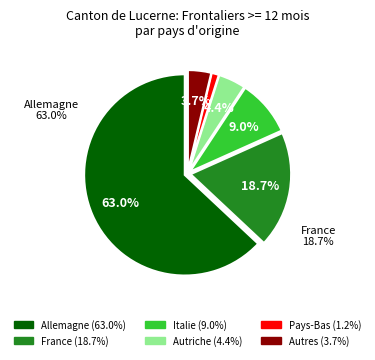

What is the majority slice?

Allemagne